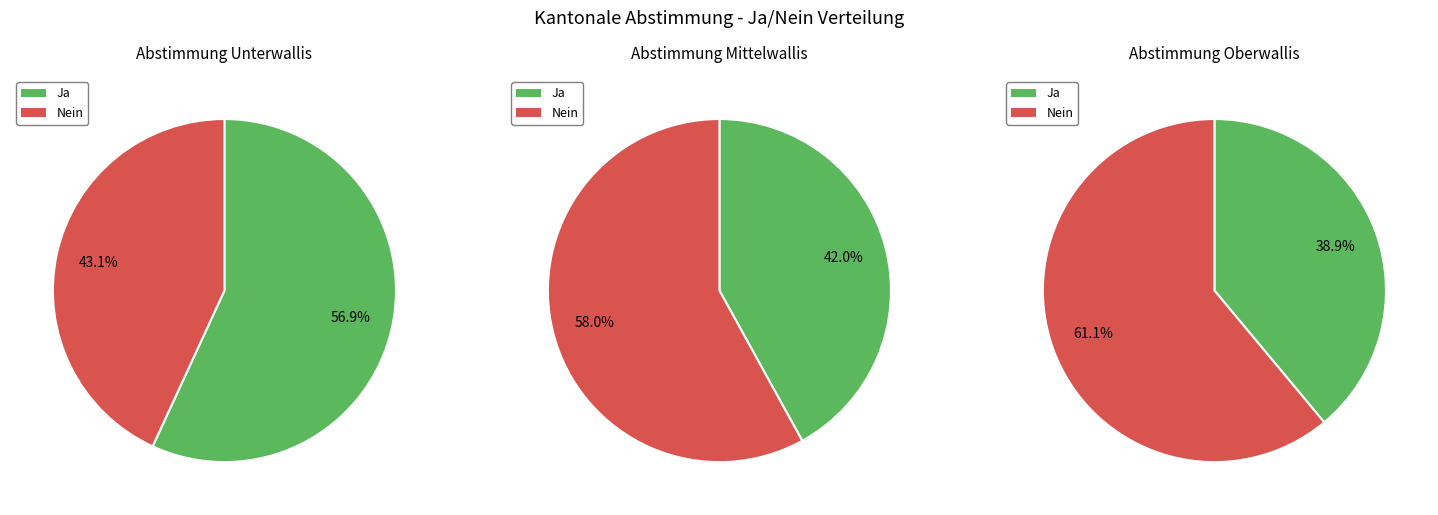

To the nearest percent, what percentage of the pie is Mittelwallis?

42%